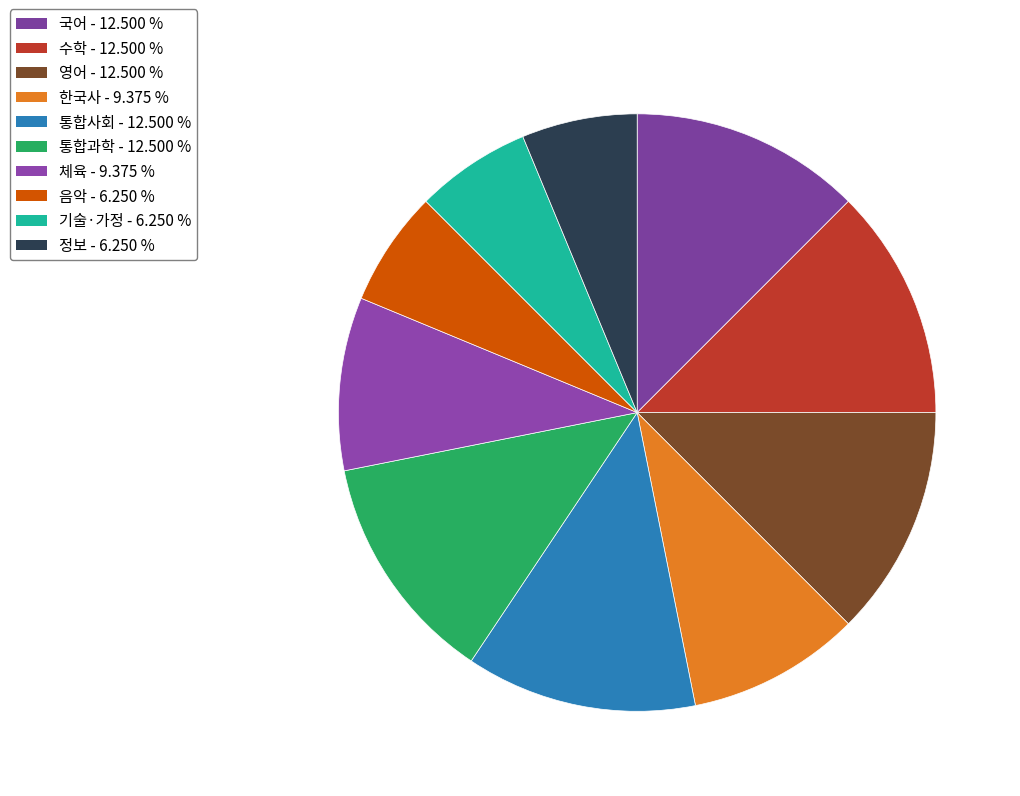

To the nearest percent, what is the difference between the 영어 and 음악 slice percentages?

6%